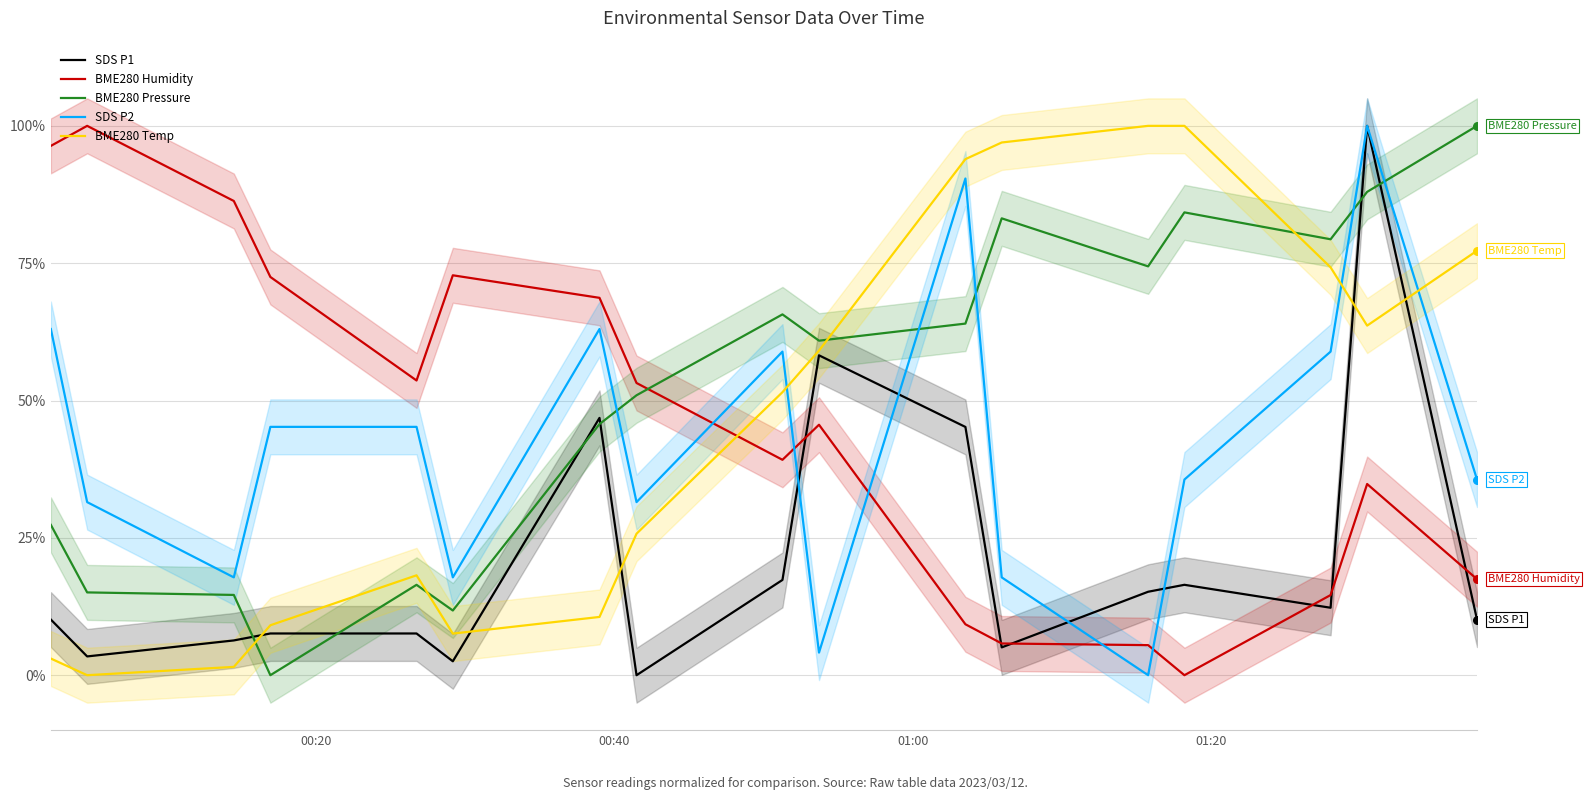

Which series contains the highest Y value?

SDS P1